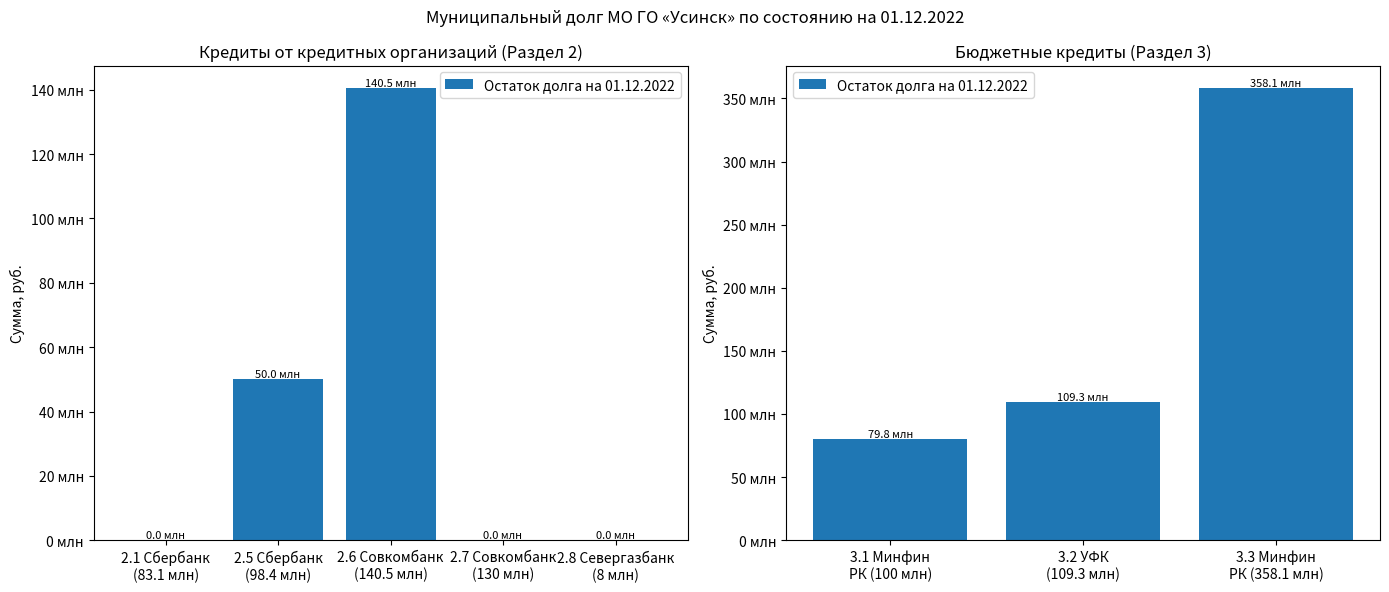

Does the chart contain stacked bars?

No